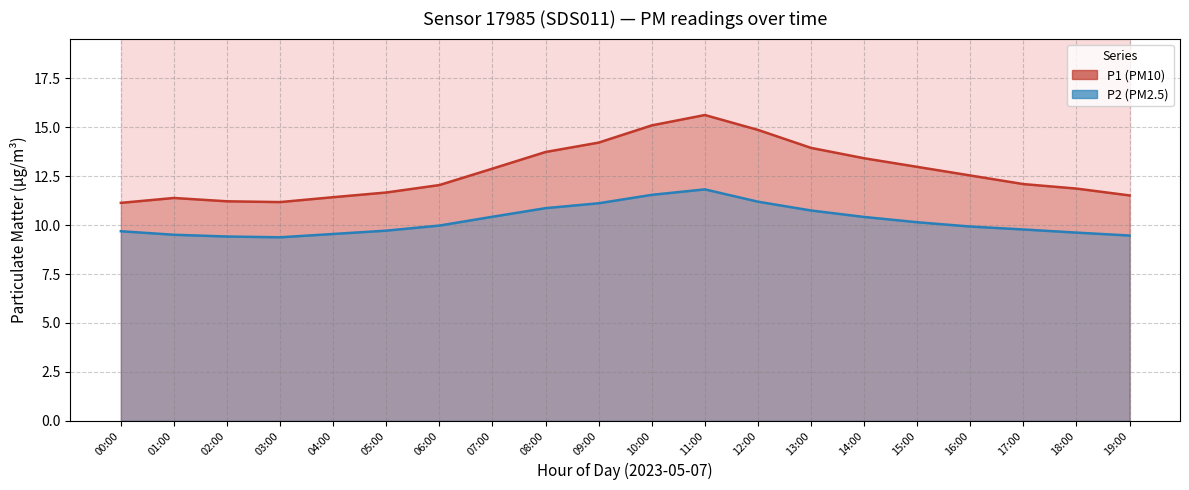

Is the value of P2 (PM2.5) at 09:00 greater than the value of P1 (PM10) at 10:00?

No